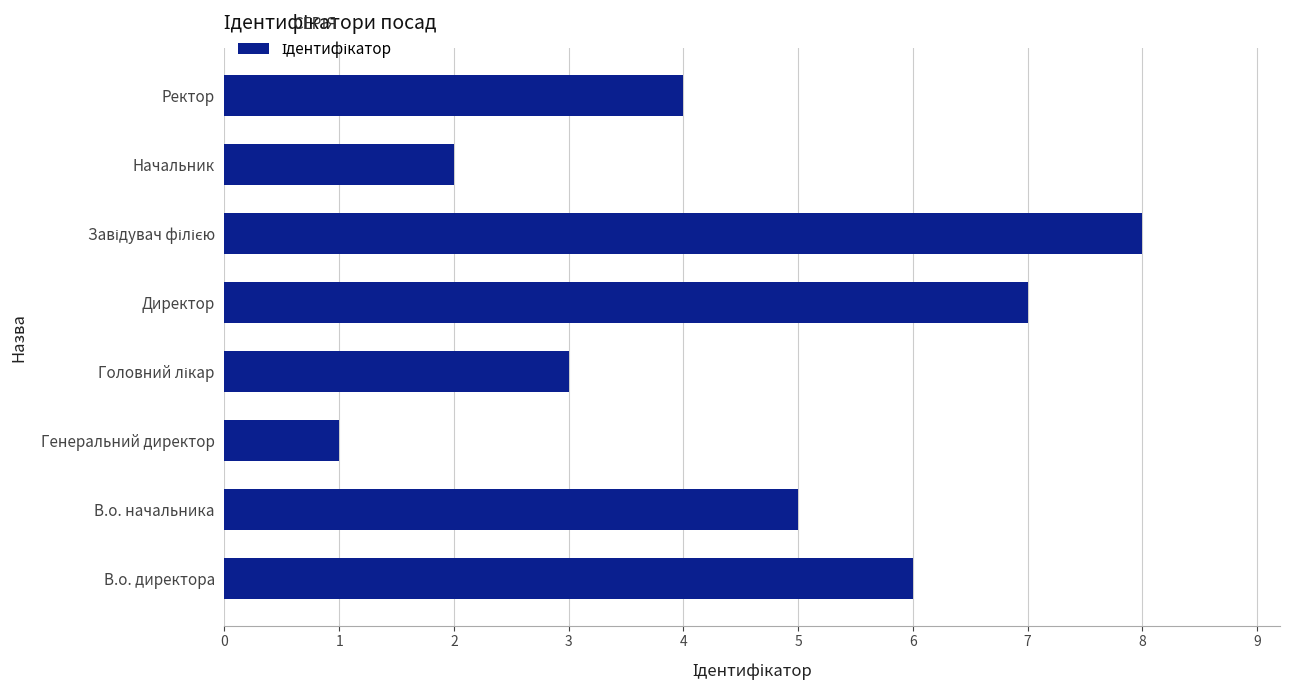

Where is the data nearest to the value 4?

Ректор